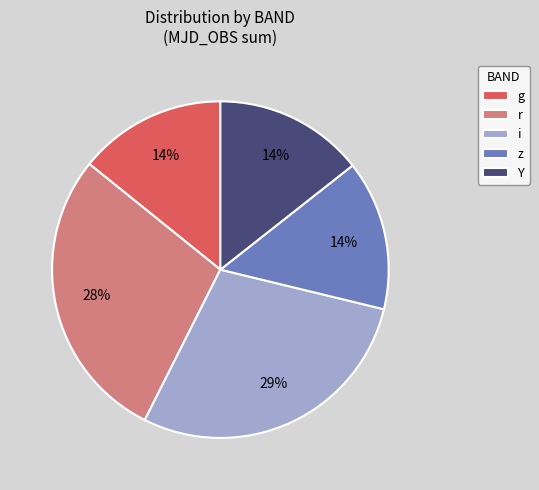

Do g and z together represent more than half of the pie?

No